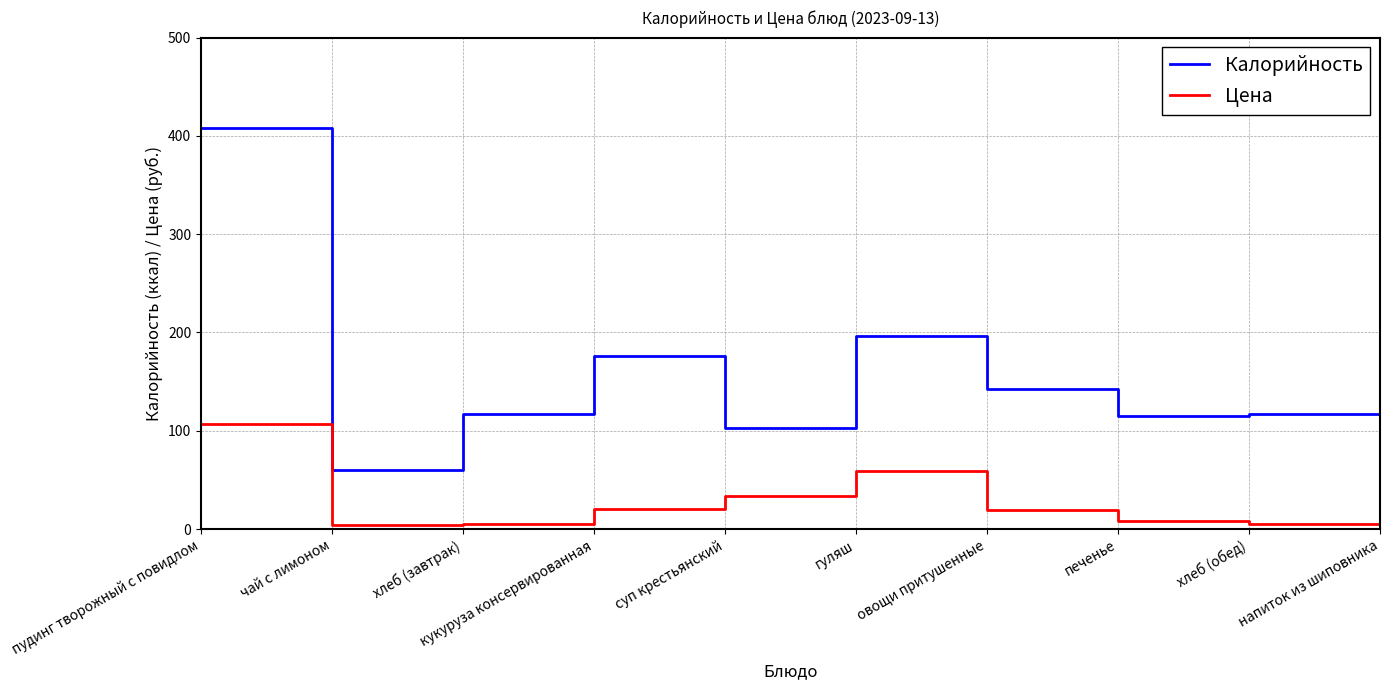

Which series changed the most between суп крестьянский and напиток из шиповника?

Цена